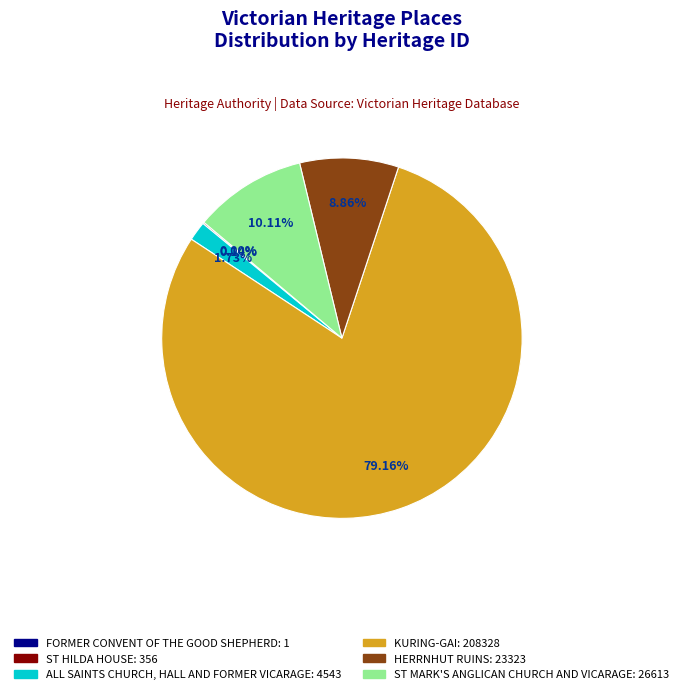

Between ALL SAINTS CHURCH, HALL AND FORMER VICARAGE and ST MARK'S ANGLICAN CHURCH AND VICARAGE, which is larger?

ST MARK'S ANGLICAN CHURCH AND VICARAGE